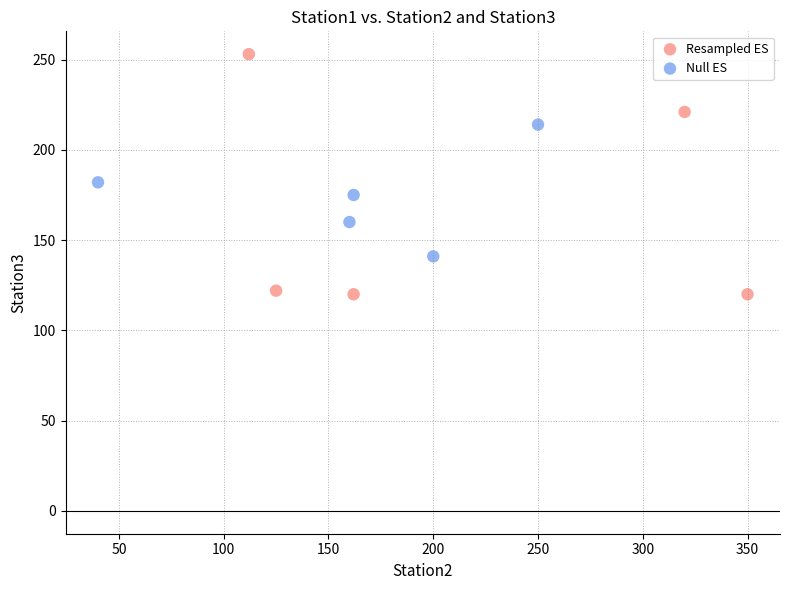

Which series contains the highest Y value?

Resampled ES